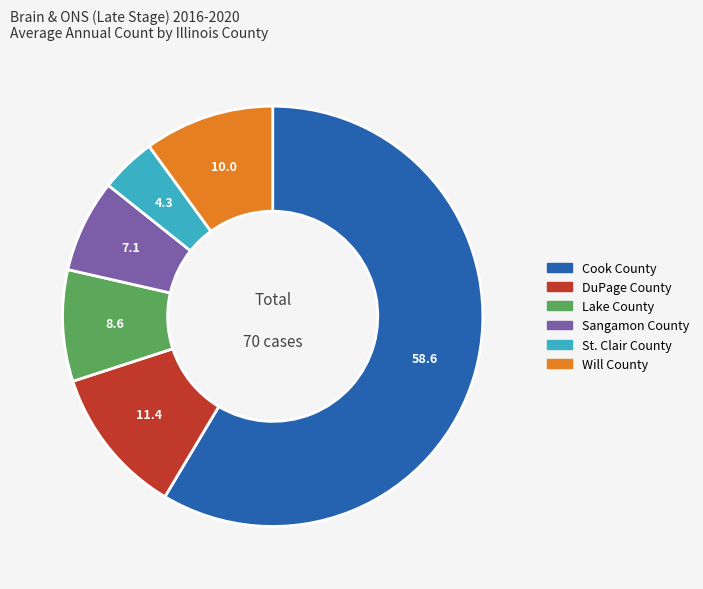

Do Will County and Sangamon County together represent more than half of the pie?

No